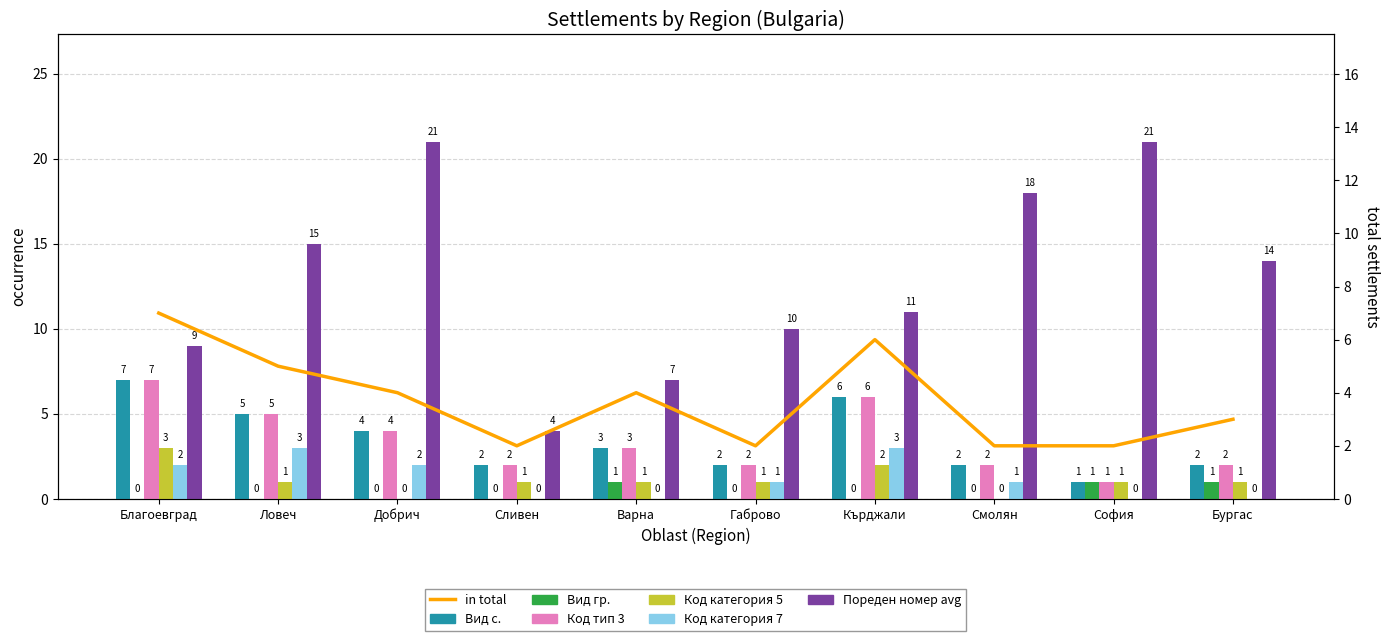

What is the minimum value for Пореден номер avg?

4